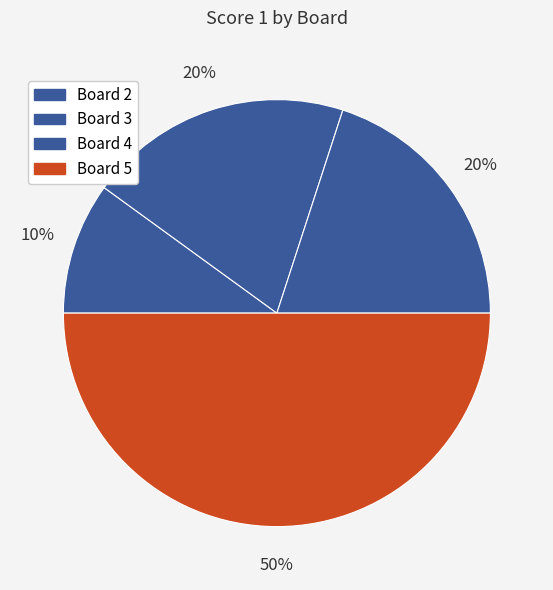

Count the number of slices in the pie.

4